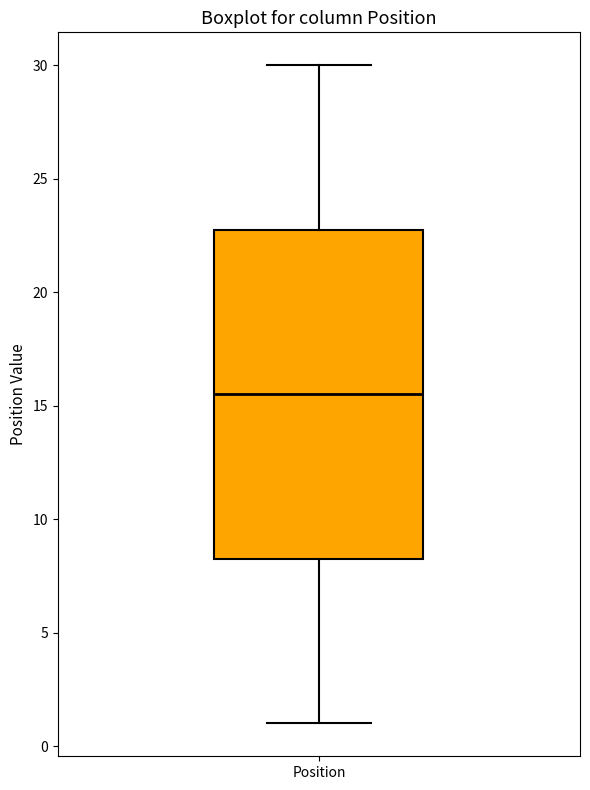

Where does the lower whisker of the box for Position end on the y-axis? The values are not printed on the chart, so give them approximately, as read against the axis.

1.0